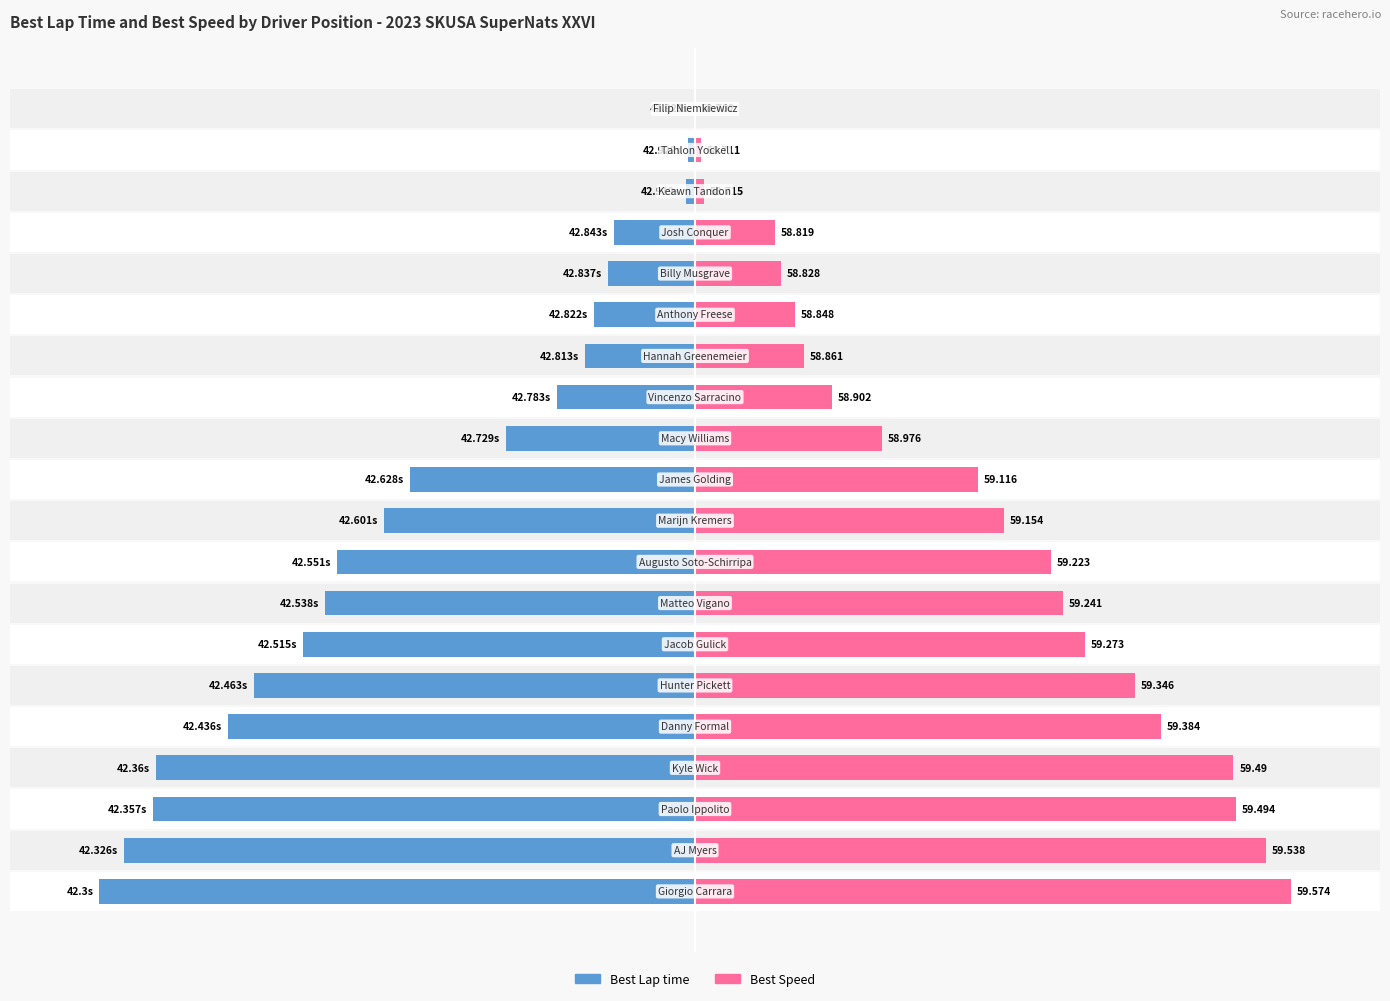

What are all the series names shown in the legend?

Best Lap time, Best Speed